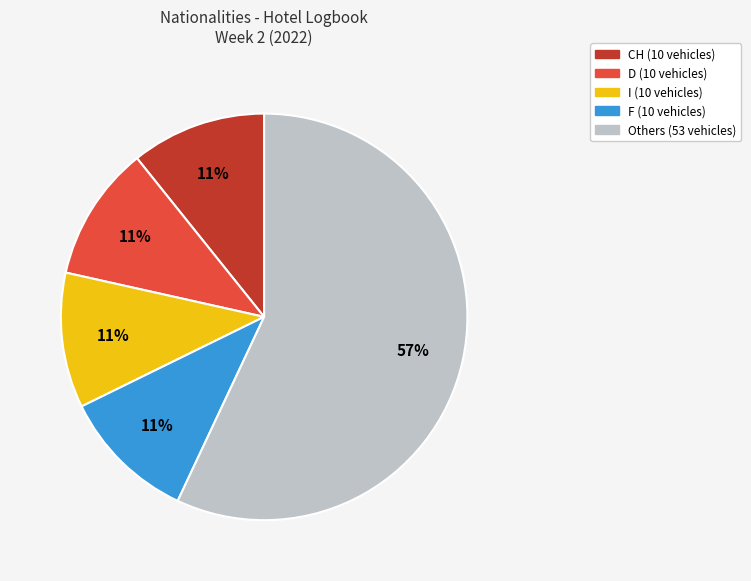

To the nearest percent, what is the difference between the largest and smallest slice percentages?

46%